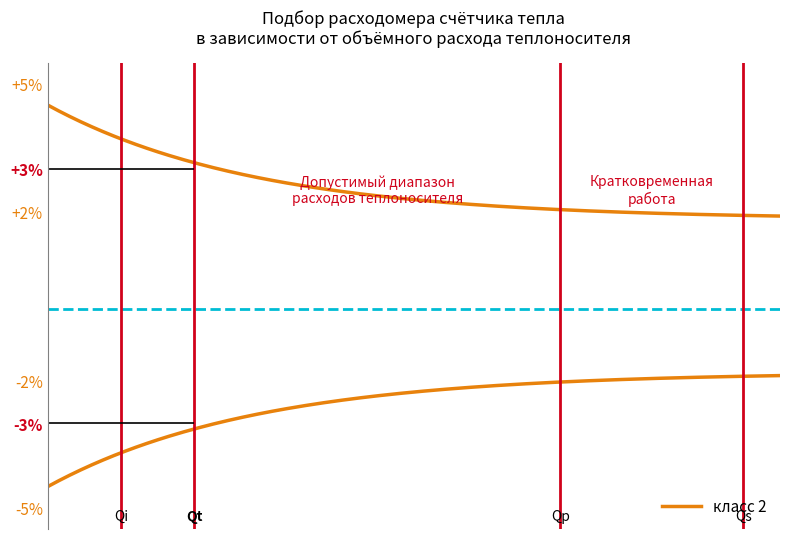

Is this an area chart (filled region under the line)?

No